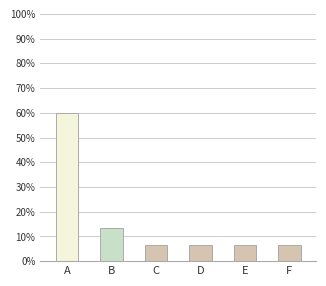

What is the value of the 6th bar from the left?

6.7